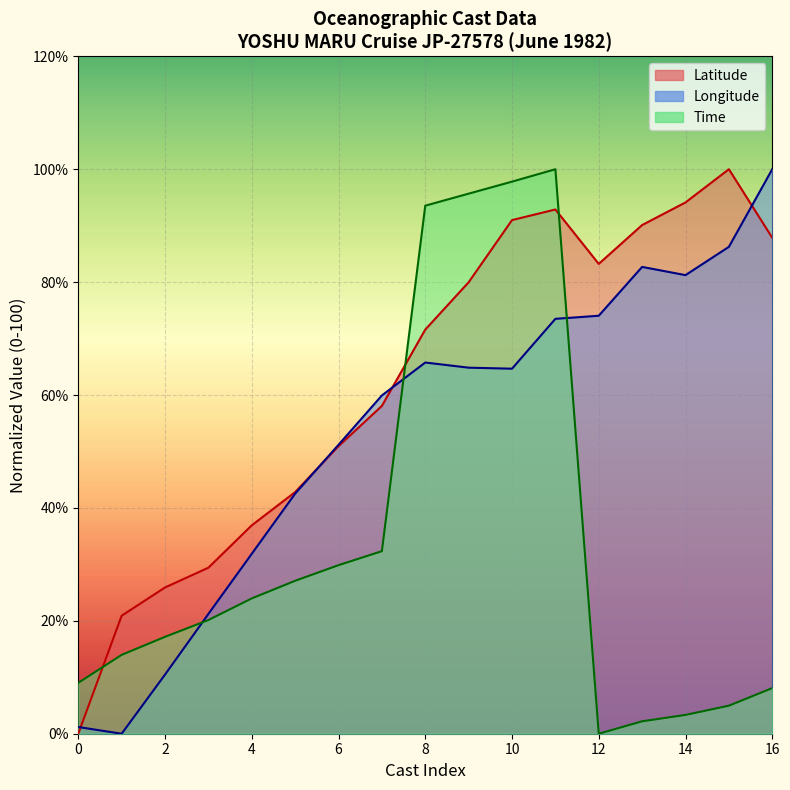

Does the chart display data point markers on the line(s)?

No